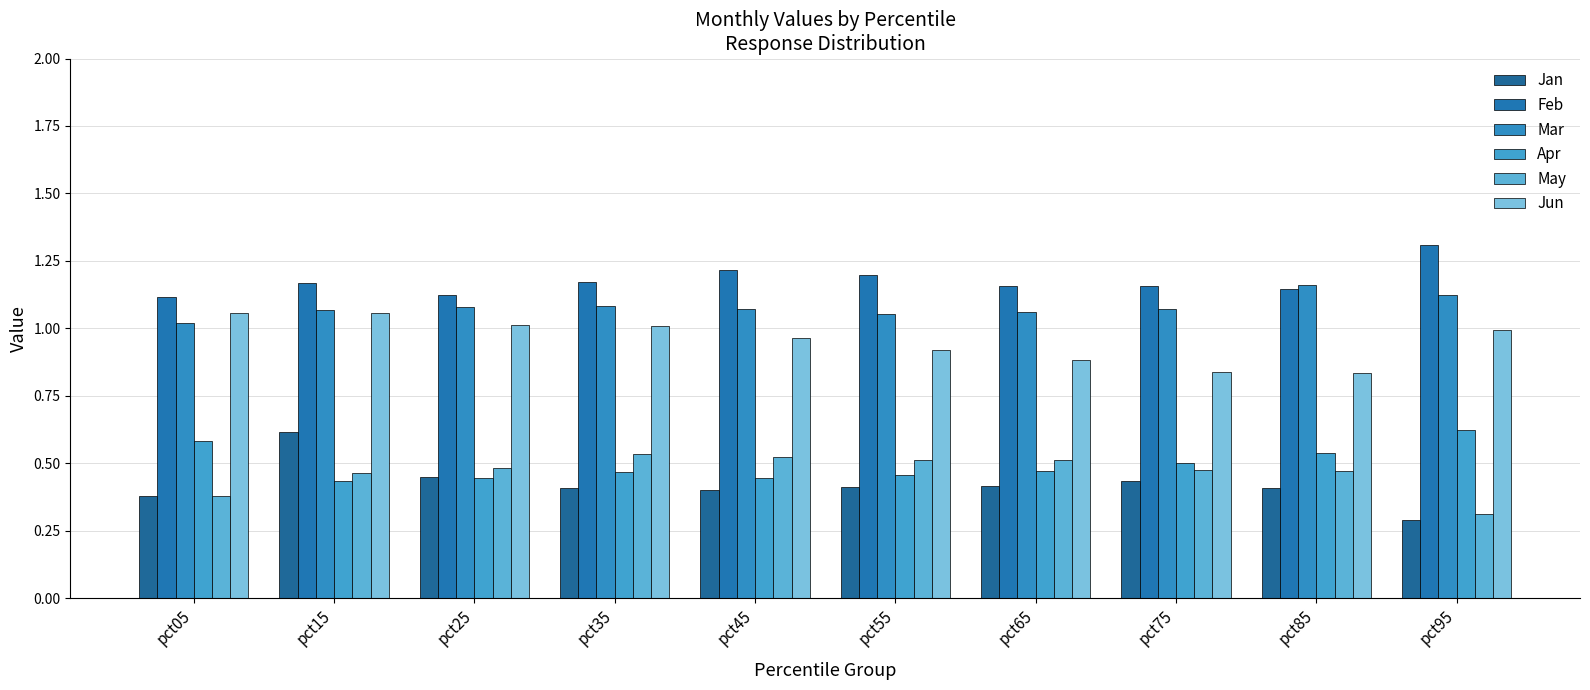

List the labels in order of Apr value, largest first.

pct95, pct05, pct85, pct75, pct65, pct35, pct55, pct45, pct25, pct15